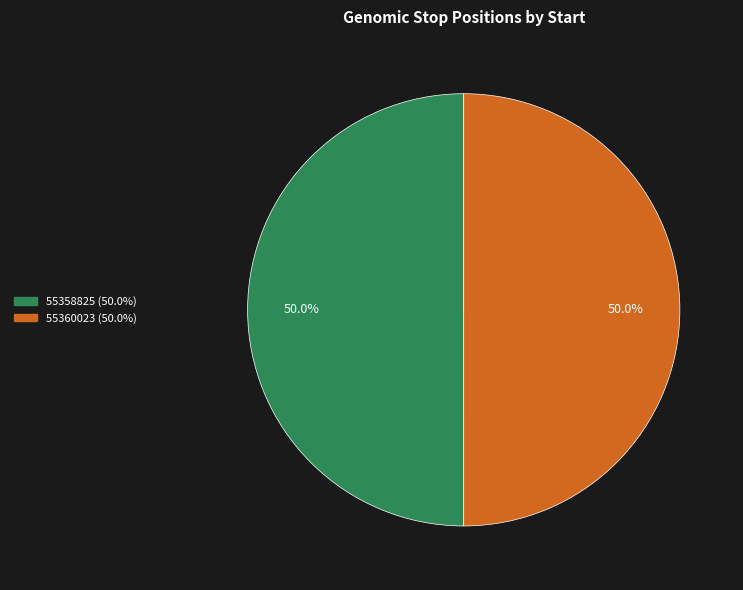

To the nearest percent, what is the average slice percentage?

50%